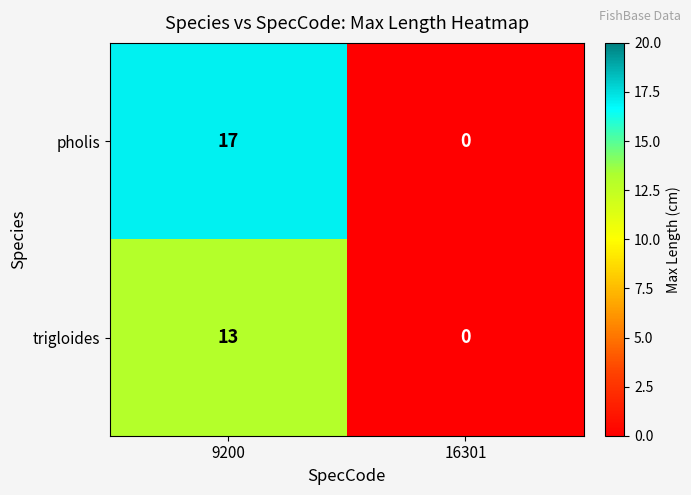

What is the total value across all series at 9200?

30